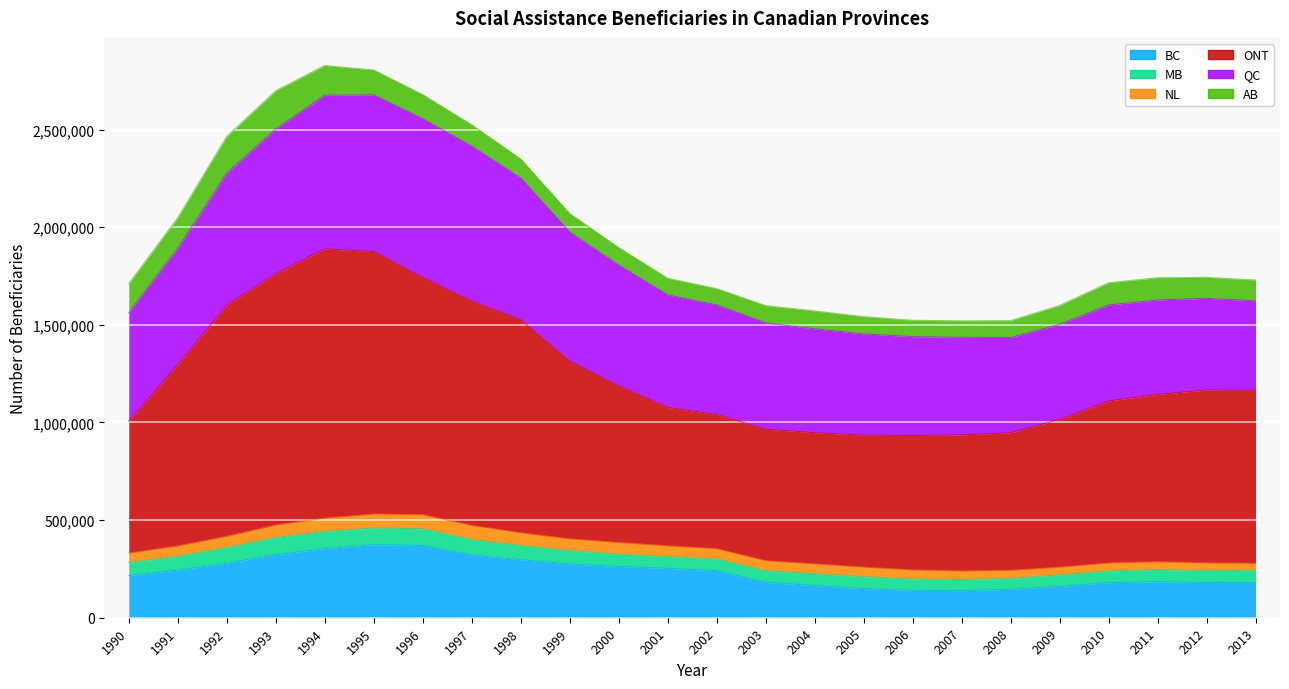

True or false: ONT and MB cross at least once.

False